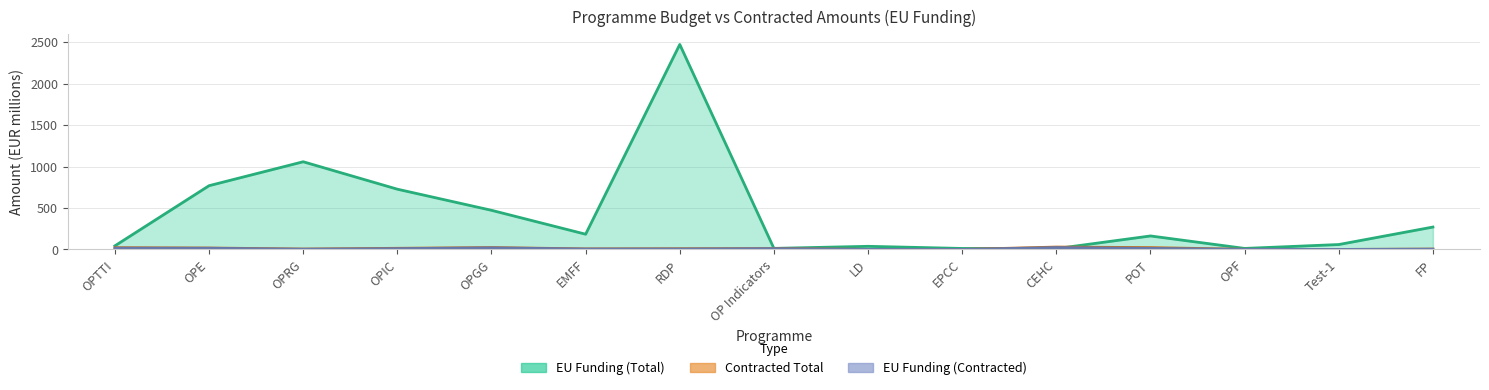

Where is EU Funding (Total) nearest to the value 1241?

OPRG